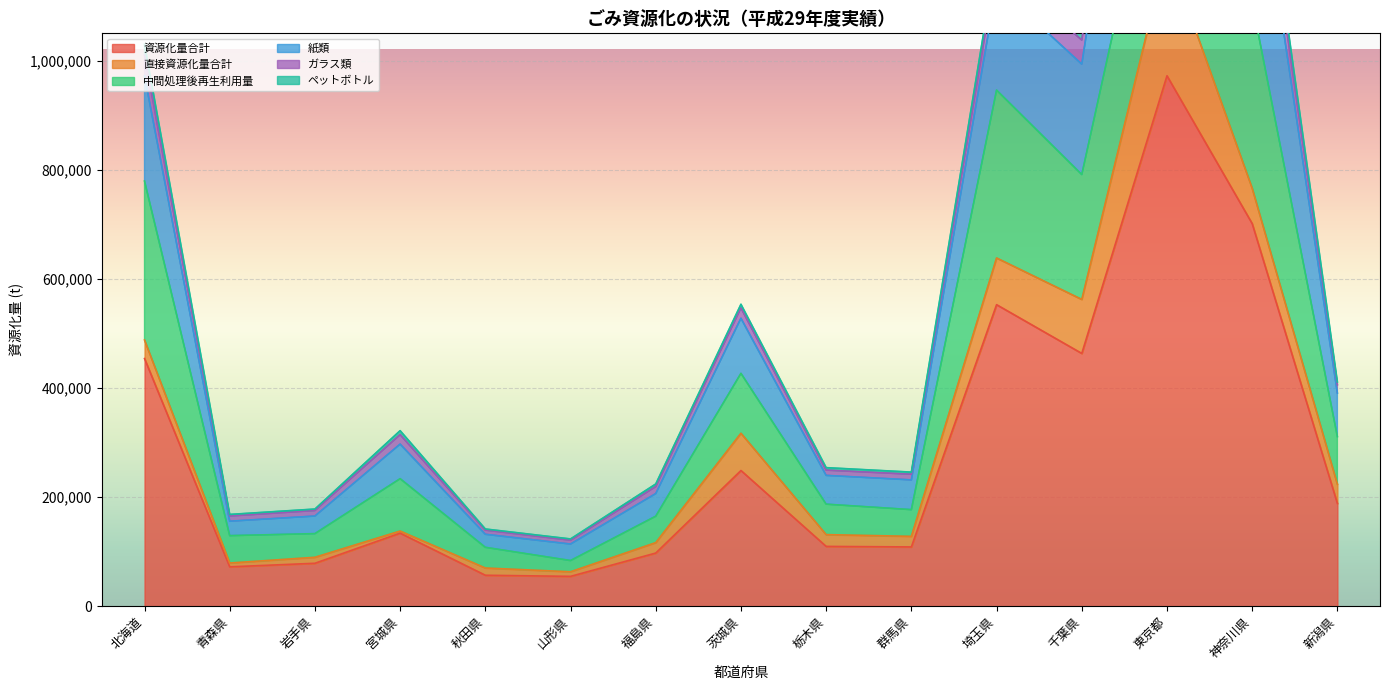

True or false: 資源化量合計 and 紙類 intersect in this chart.

False